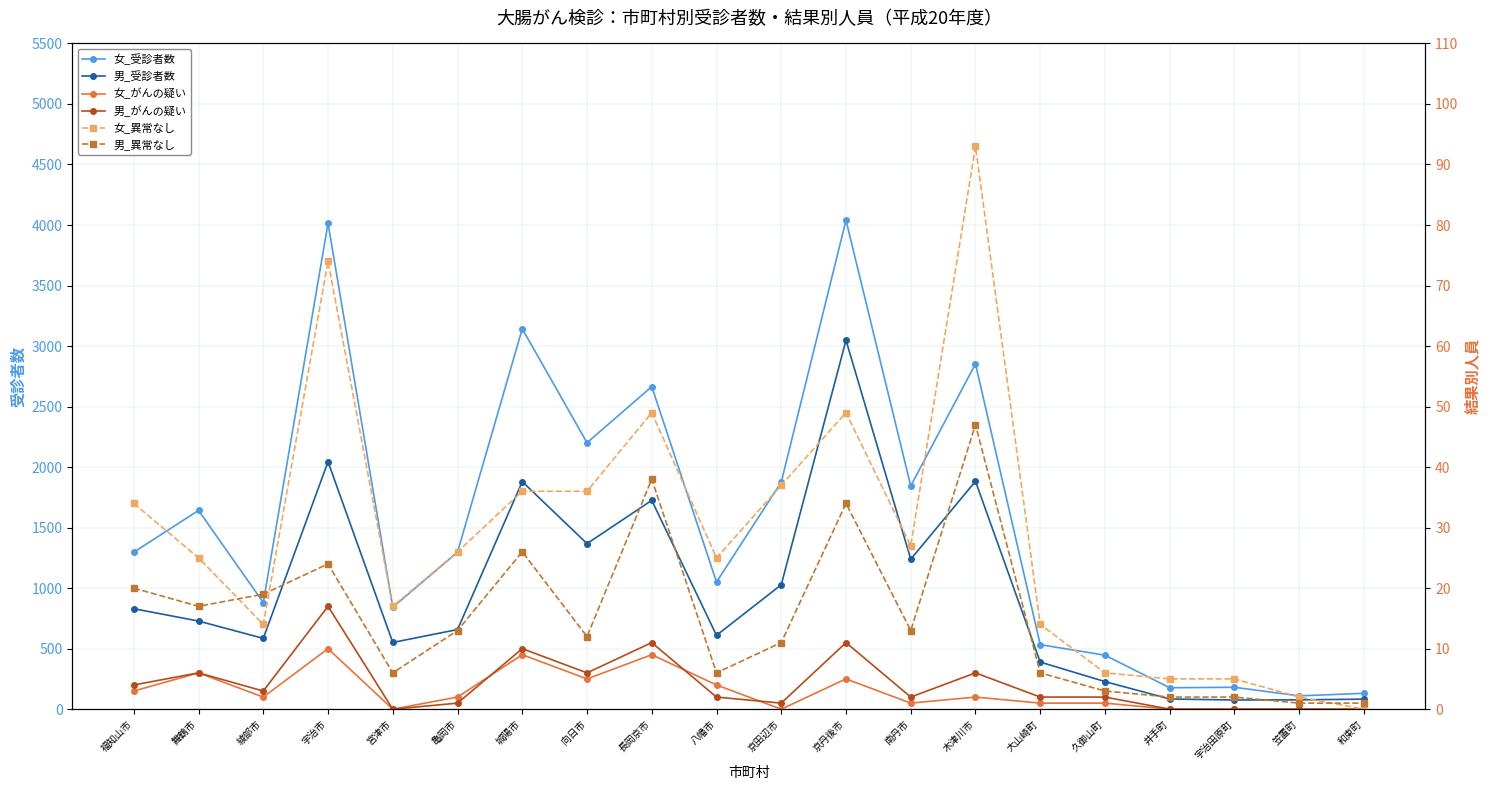

Which series has the largest total across all categories?

女_受診者数